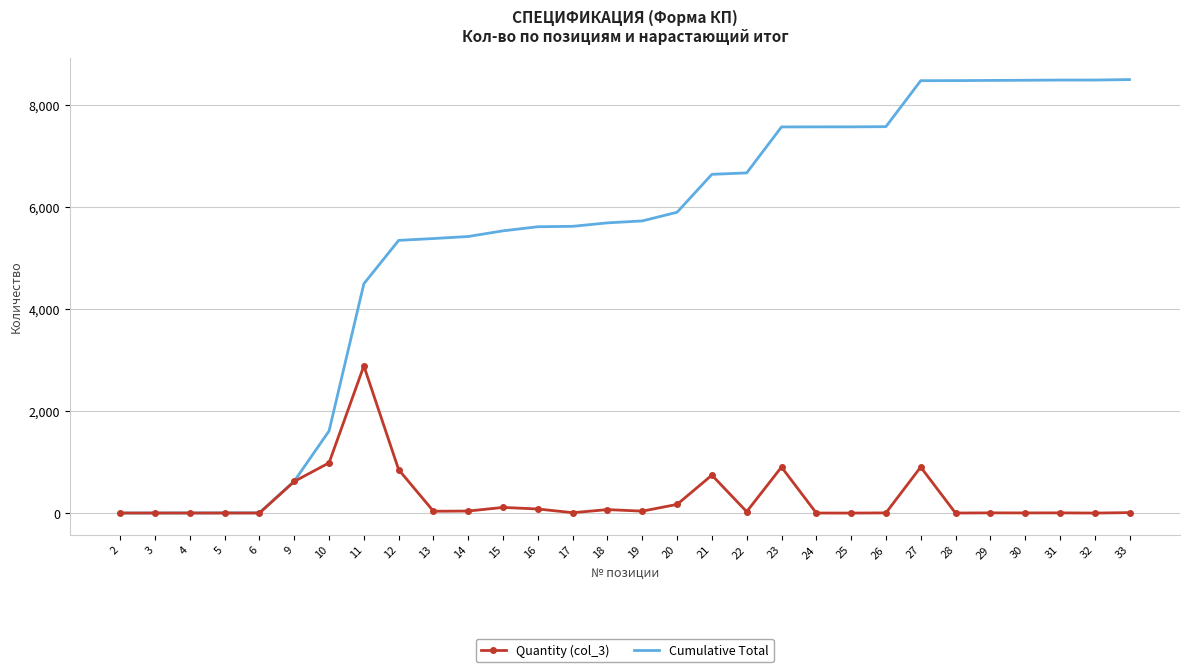

Between 5 and 11, which series saw the biggest shift?

Cumulative Total